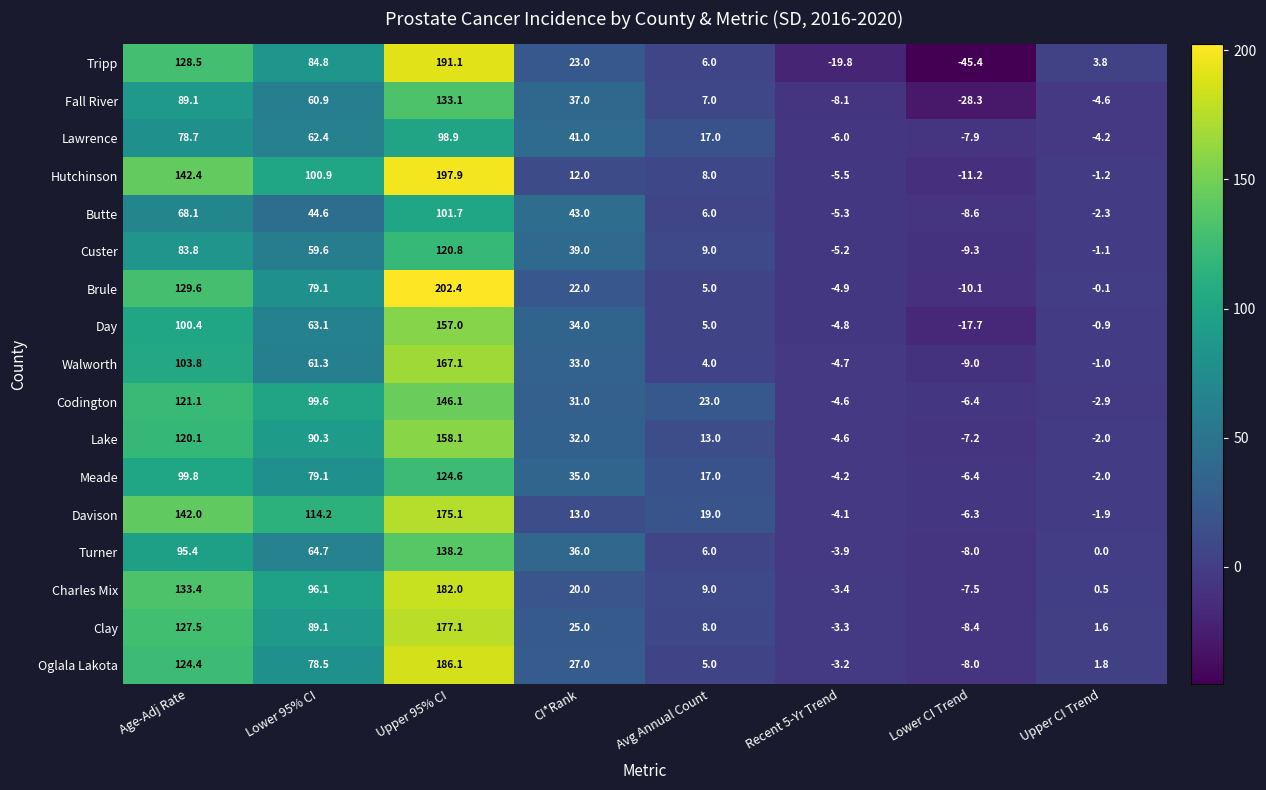

List the series in order of their peak value, lowest first.

Lawrence, Butte, Custer, Meade, Fall River, Turner, Codington, Day, Lake, Walworth, Davison, Clay, Charles Mix, Oglala Lakota, Tripp, Hutchinson, Brule